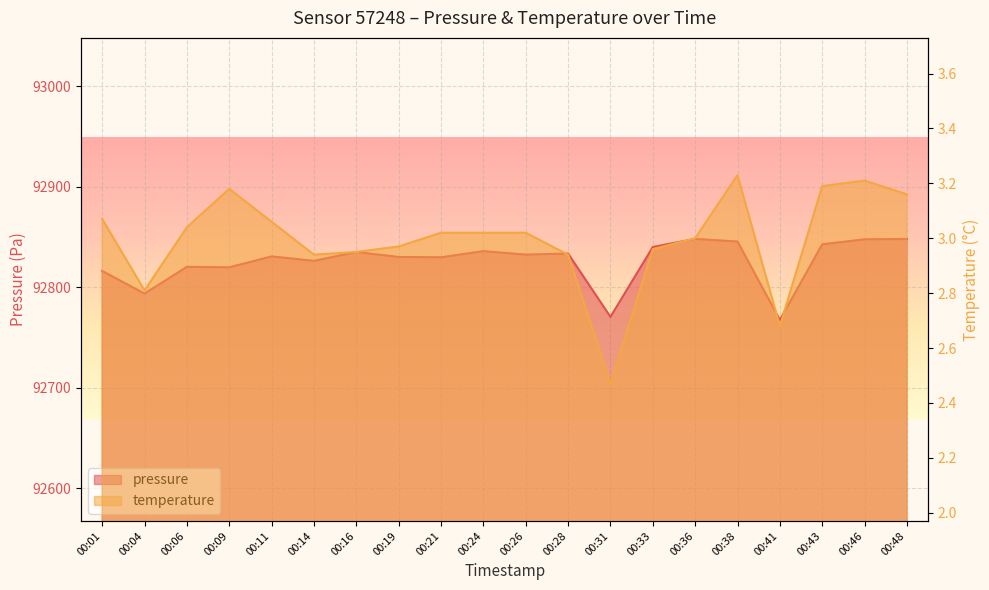

How many interior local peaks does the pressure series have?

6